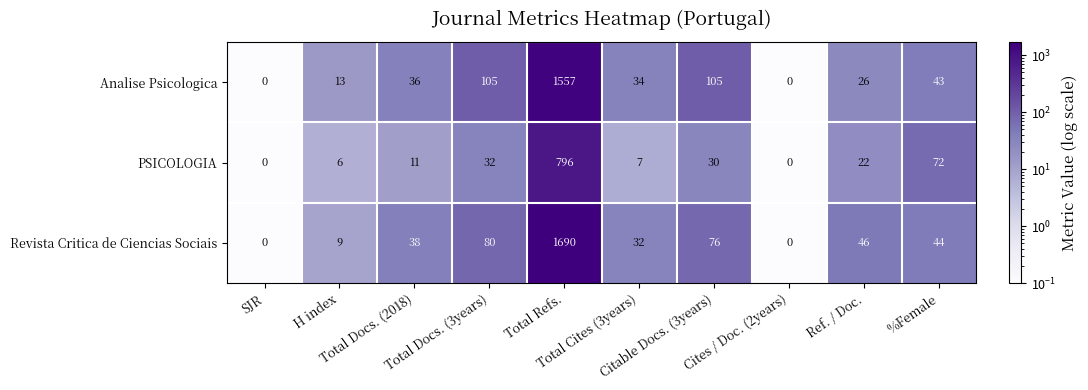

What is the greatest value displayed?

1690